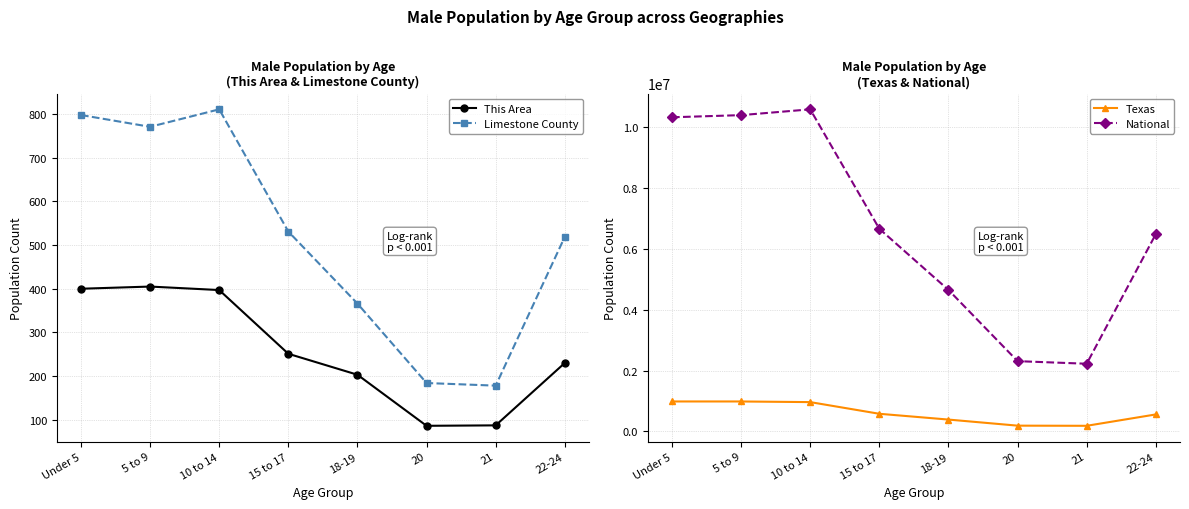

True or false: Limestone County and National intersect in this chart.

False